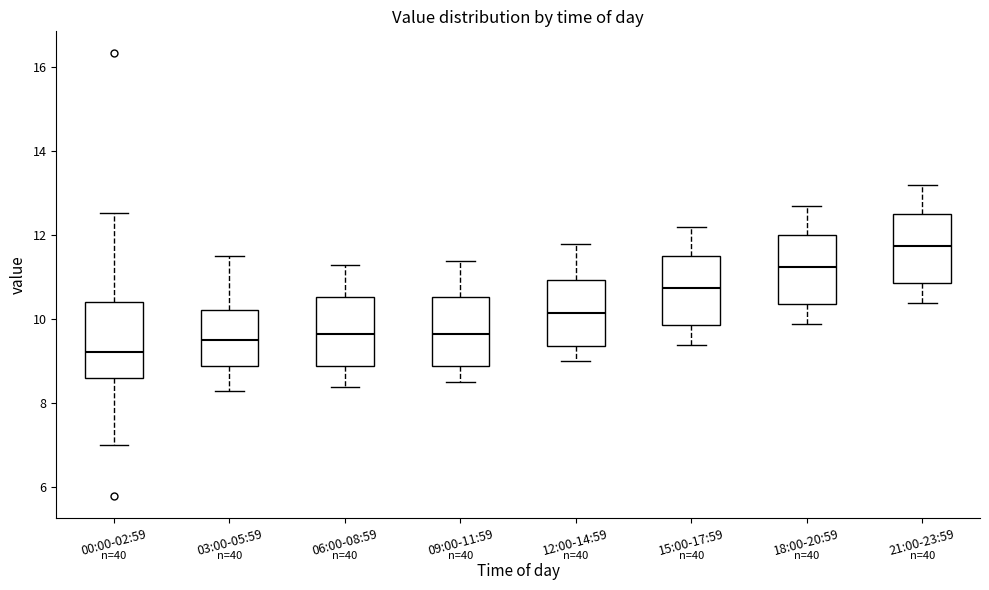

Where does the lower whisker of the box for 09:00-11:59 end on the y-axis? The values are not printed on the chart, so give them approximately, as read against the axis.

8.6